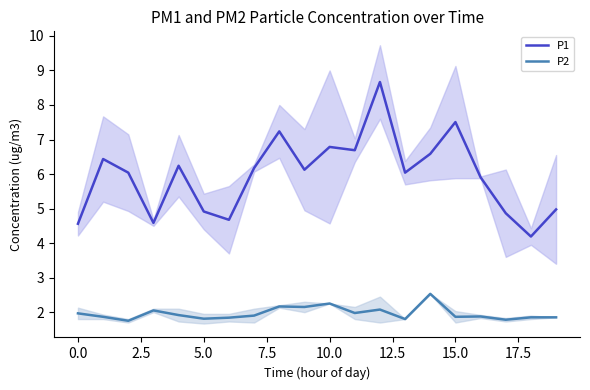

In P2, how many points are lower than both neighbors (excluding endpoints)?

7